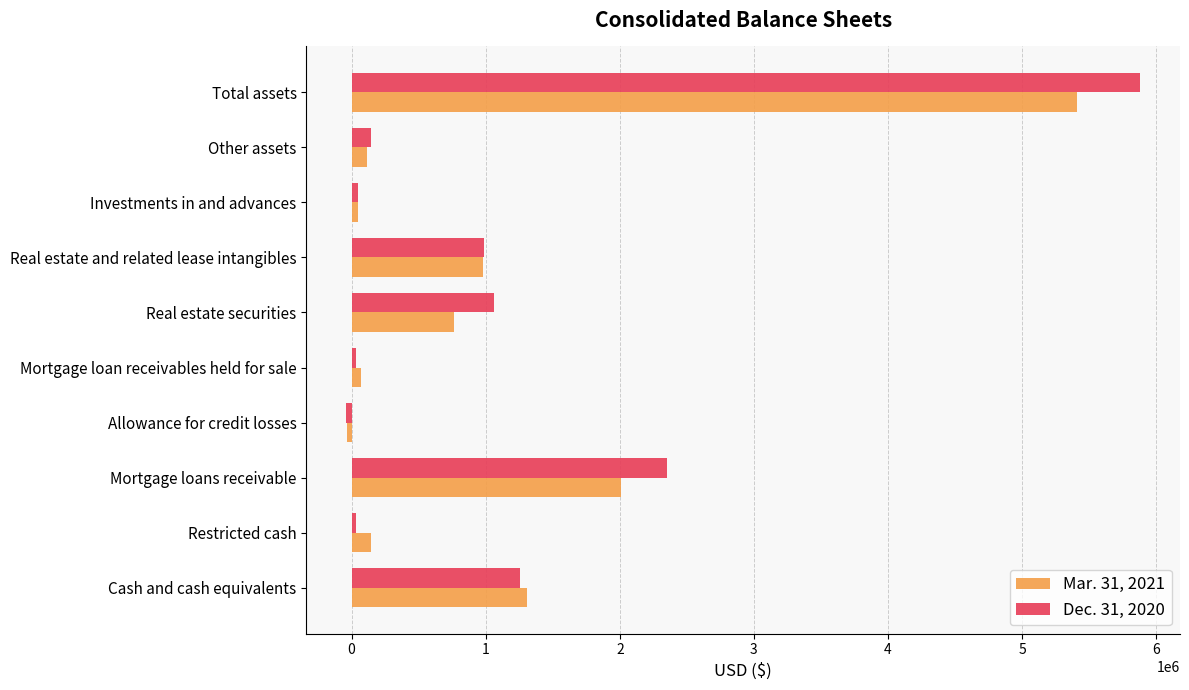

How many negative values does the Mar. 31, 2021 series have?

1